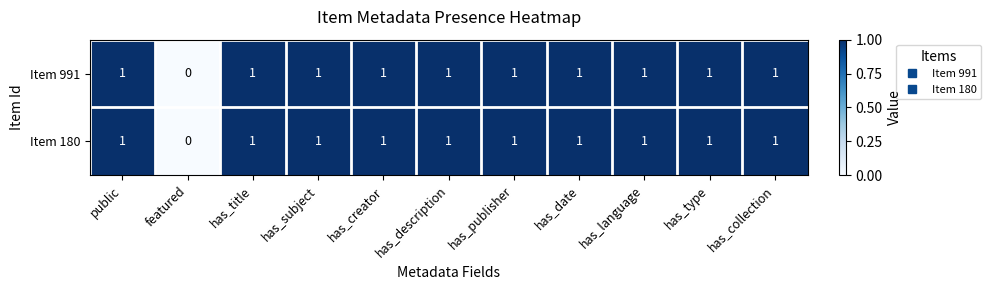

Is it true that Item 180 equals 1 at has_subject?

True